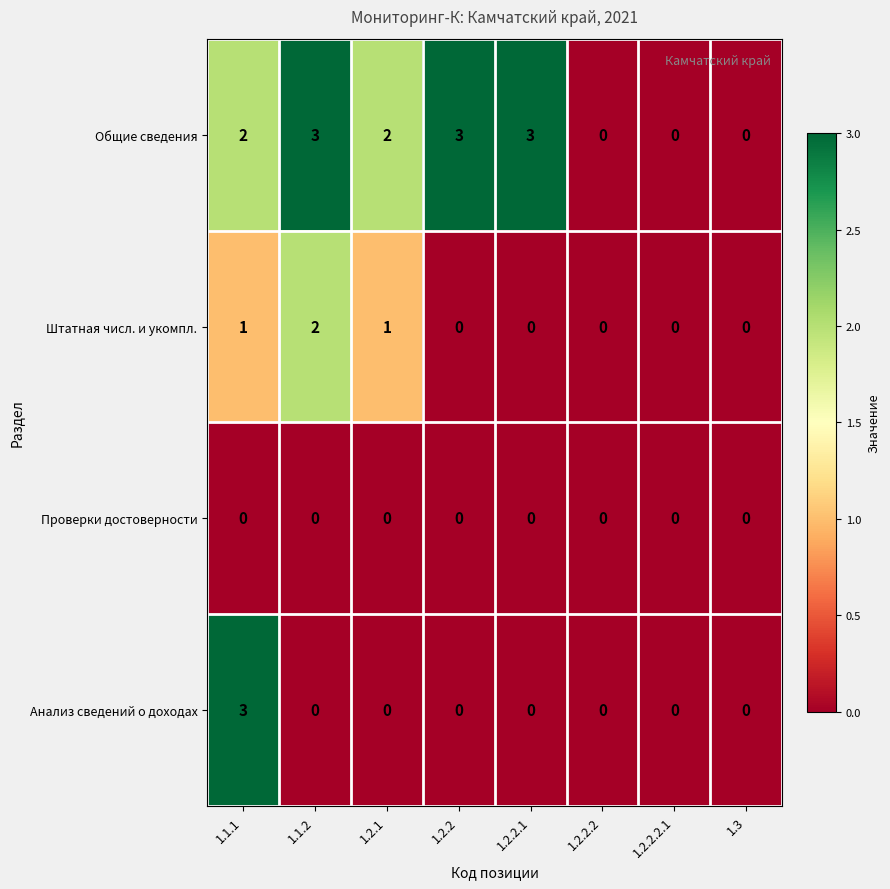

How many Анализ сведений о доходах values are between 0 and 1?

7